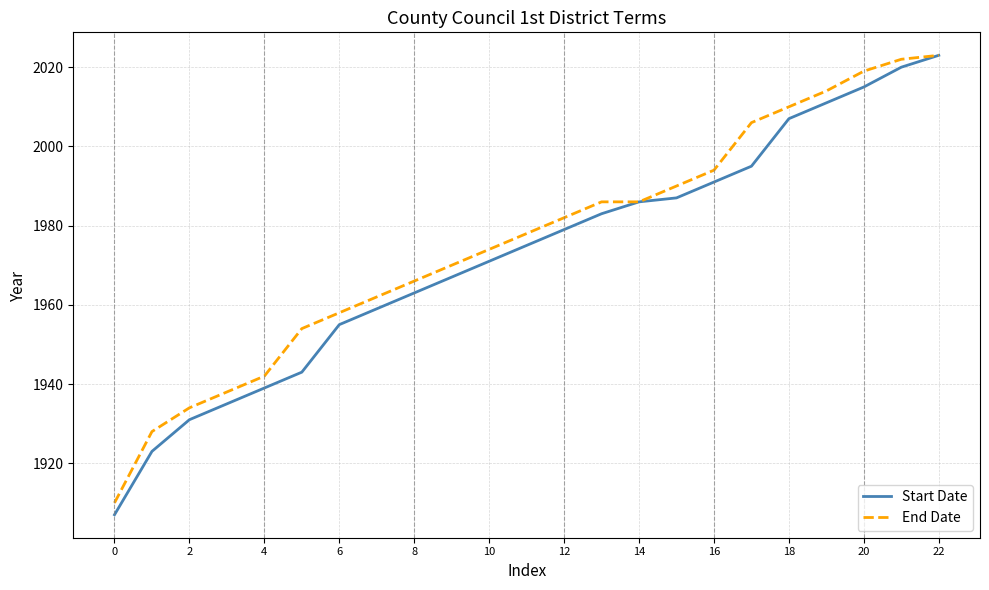

Which series has the largest range (max minus min)?

Start Date